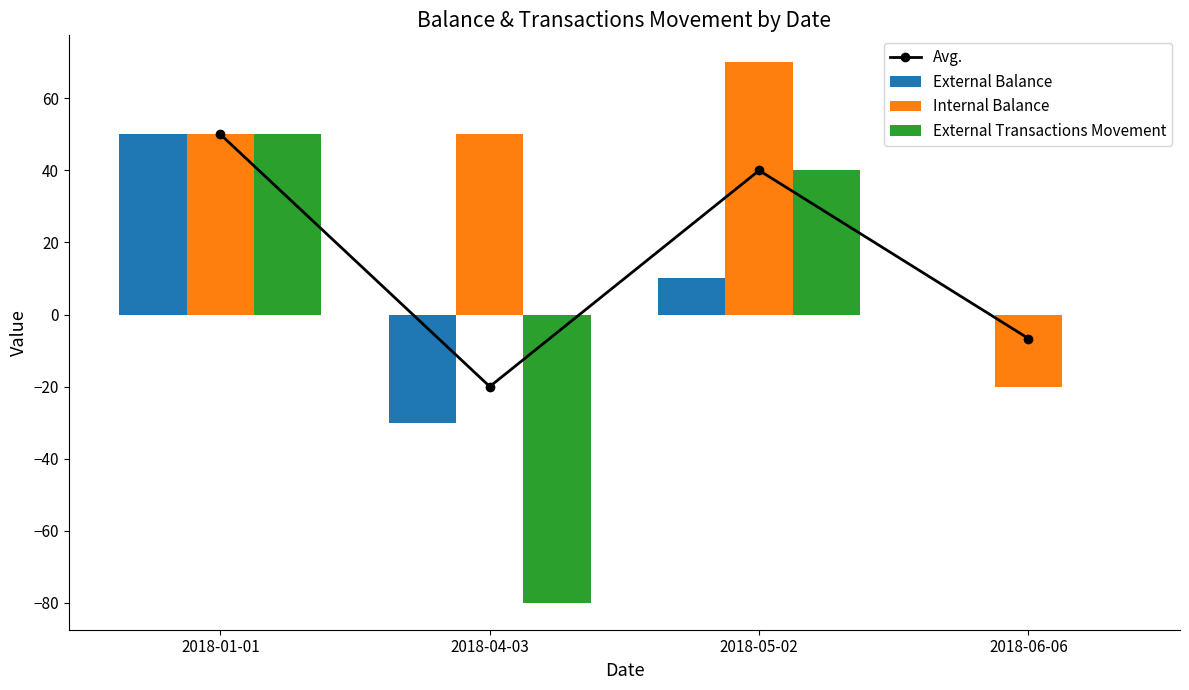

At which label does External Transactions Movement reach its peak?

2018-01-01